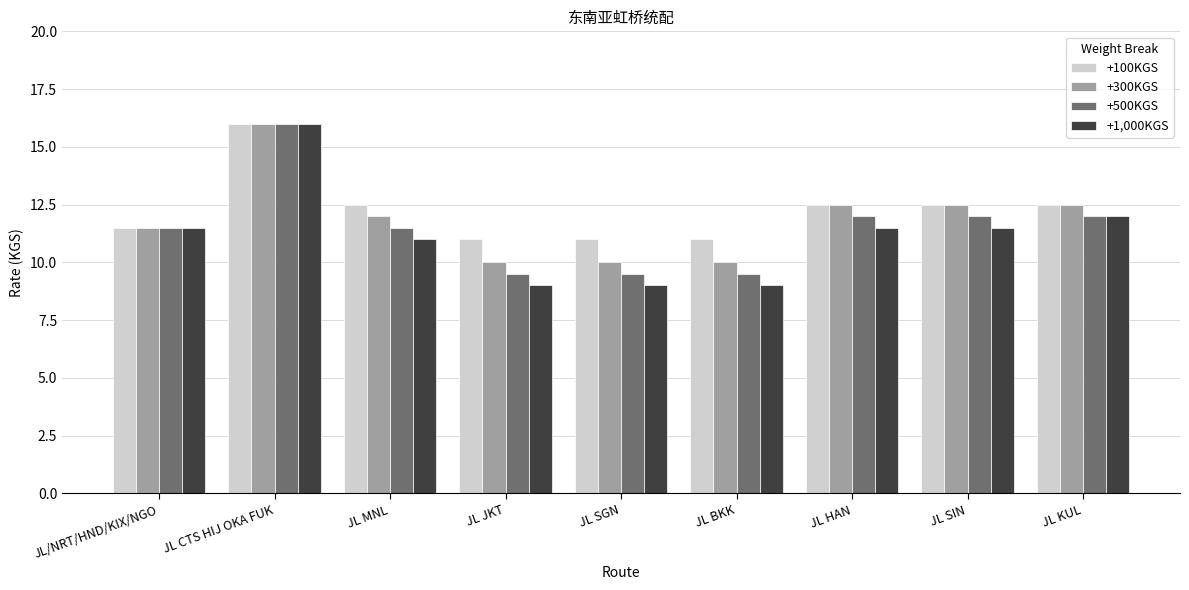

What is the maximum value for +1,000KGS?

16.0